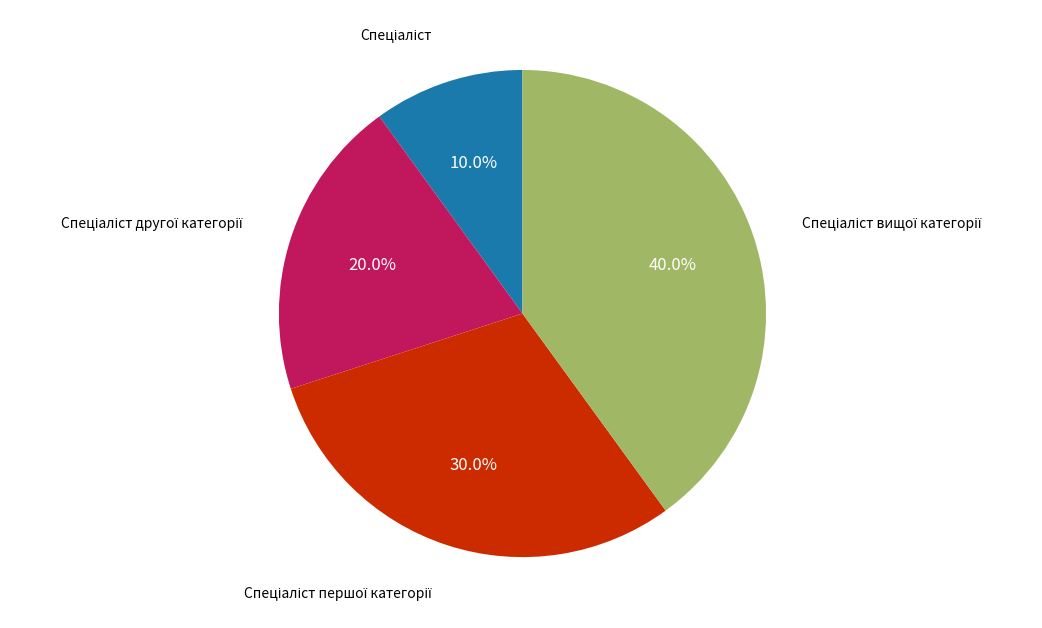

Does any single category account for the majority?

No